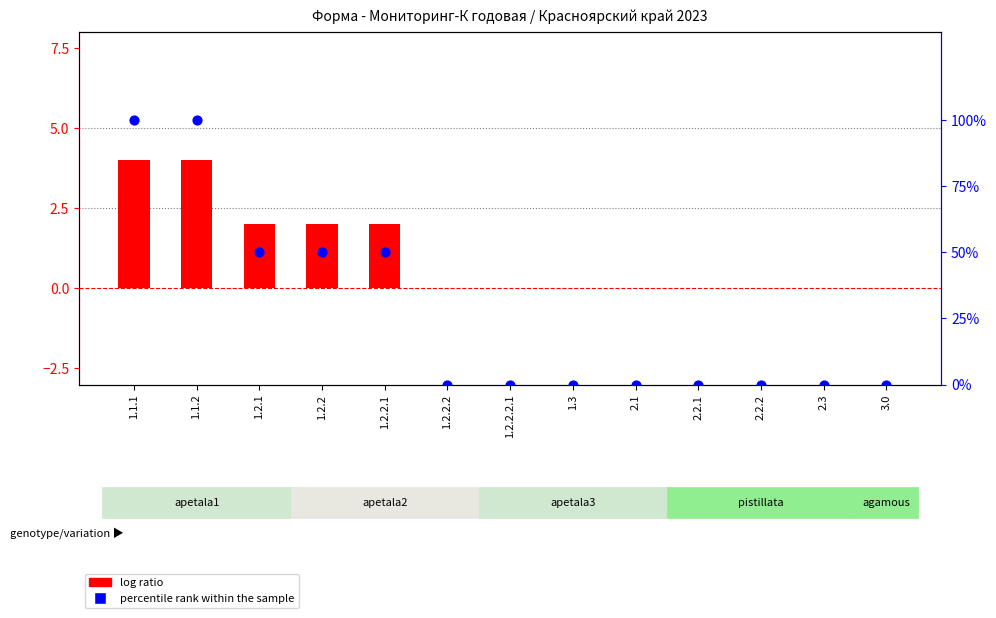

What are all the series names shown in the legend?

log ratio, percentile rank within the sample